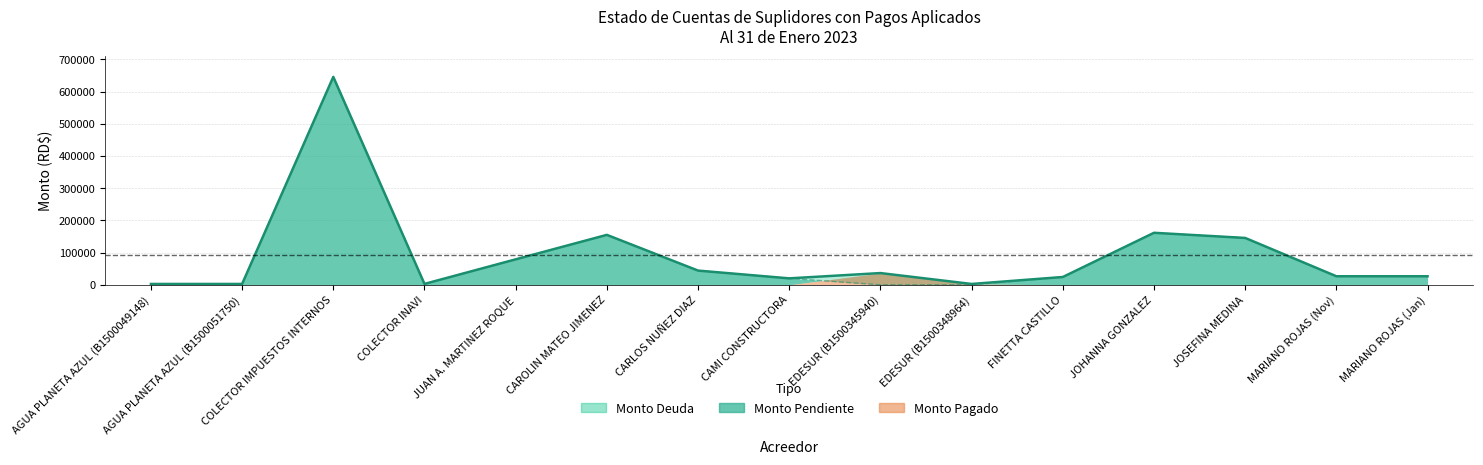

What is the difference between the Monto Deuda values at CARLOS NUÑEZ DIAZ and EDESUR (B1500348964)?

41546.7